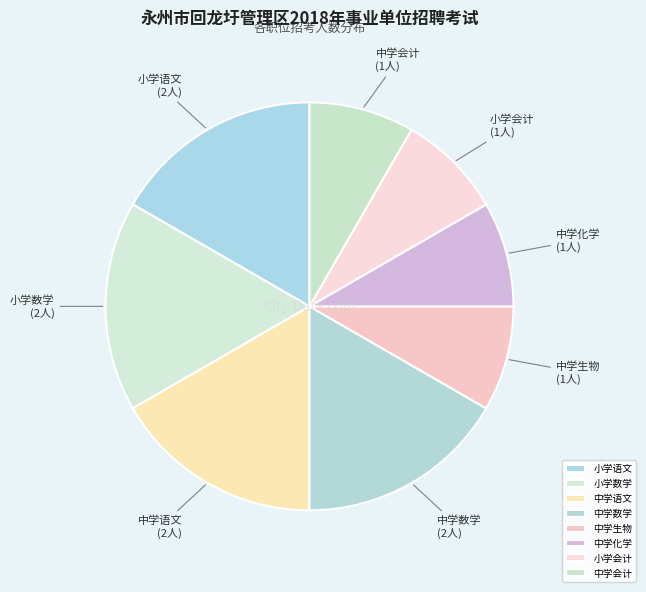

Which has a higher value, 小学语文 or 中学化学?

小学语文